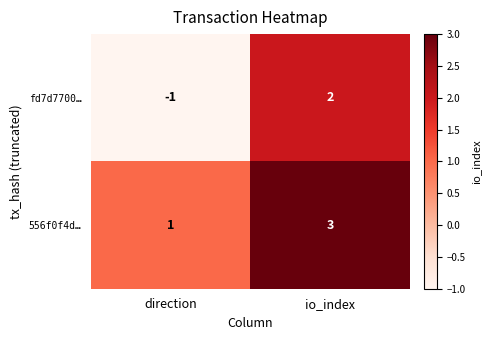

Which series has the largest range (max minus min)?

fd7d7700…